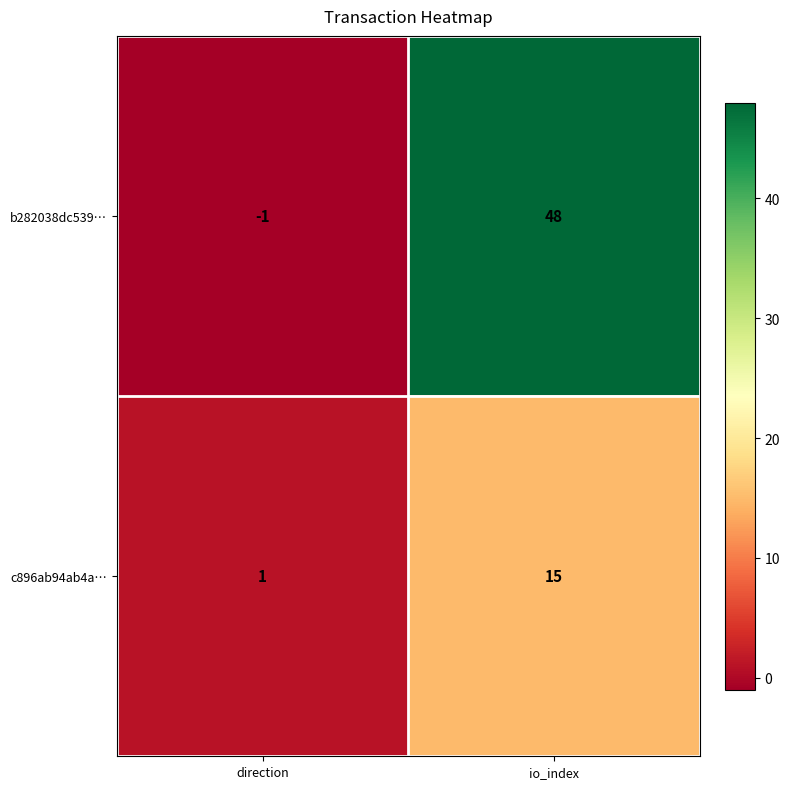

At which category is the sum across all series the highest?

io_index